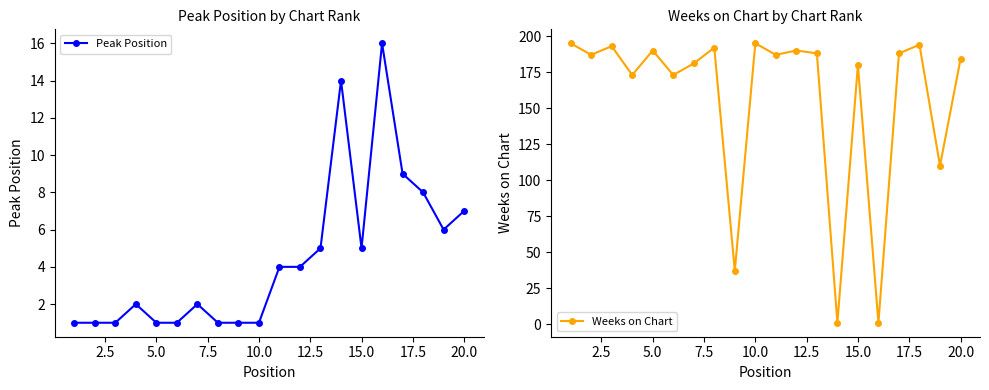

True or false: Peak Position has more than 0 points higher than both neighbors.

True